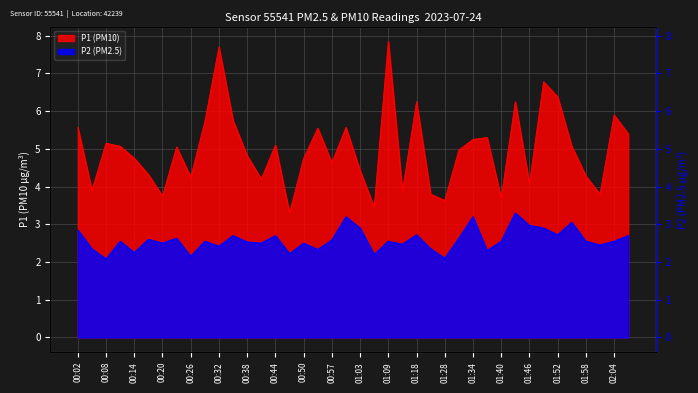

How many values in the P1 series are below 5?

20